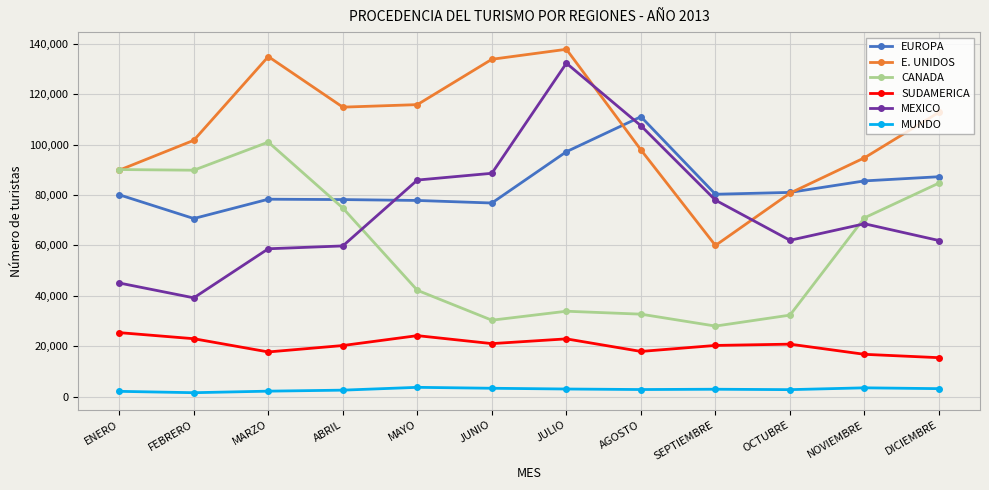

What value does the EUROPA series have at AGOSTO, to the nearest 100?

111000